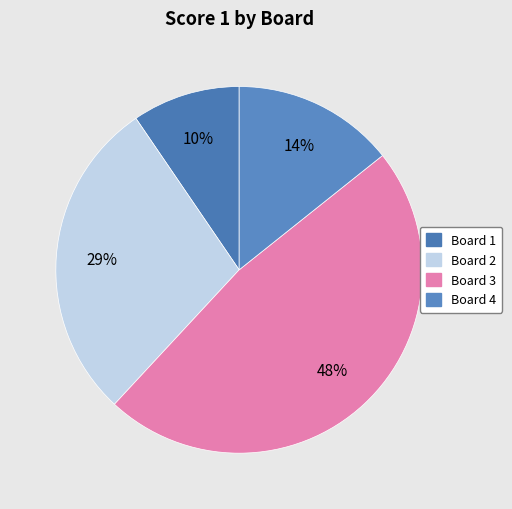

Is it true that Board 3 is 37% of the pie?

False